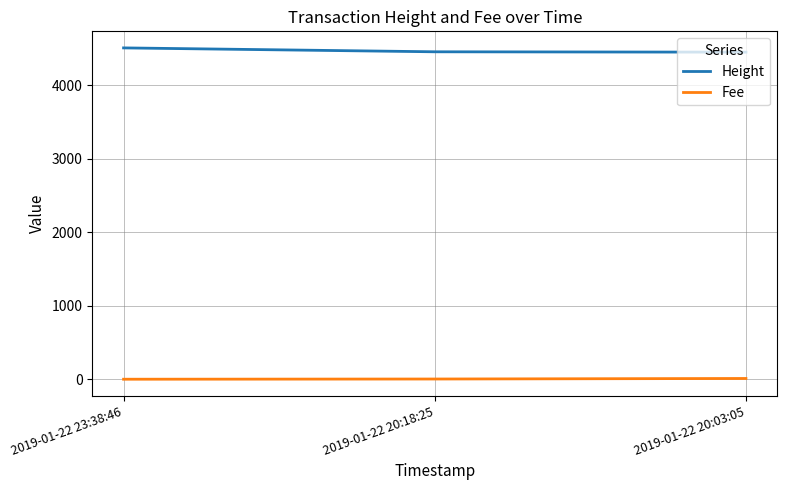

What is the maximum value shown in the chart?

4509.0